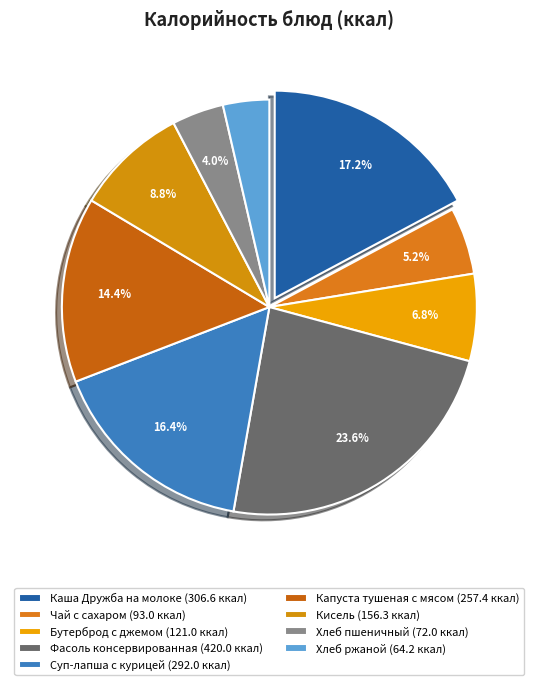

Count the number of slices in the pie.

9